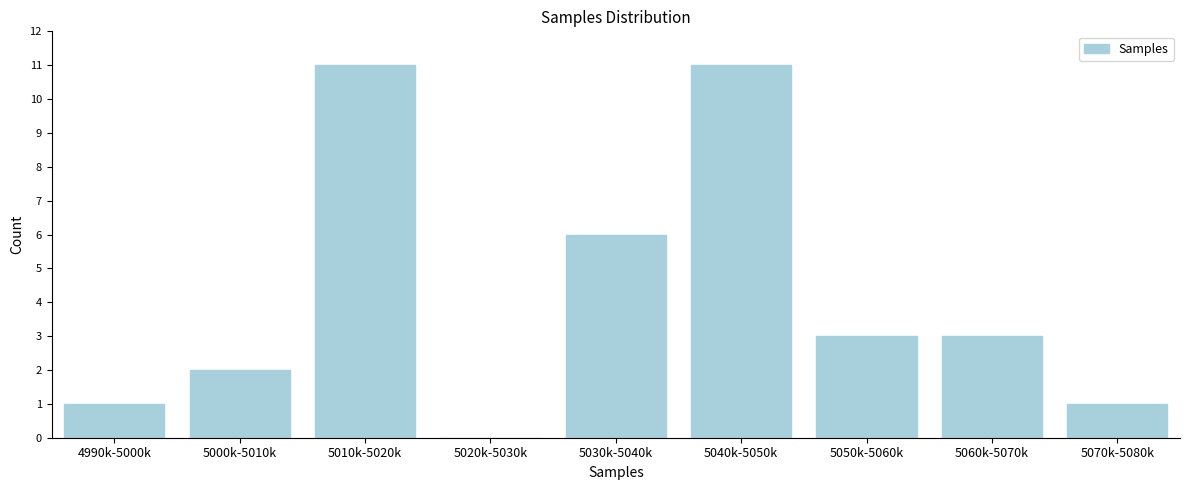

Reading right to left, what are all the values shown in this chart?

5070k-5080k=1	5060k-5070k=3	5050k-5060k=3	5040k-5050k=11	5030k-5040k=6	5020k-5030k=0	5010k-5020k=11	5000k-5010k=2	4990k-5000k=1